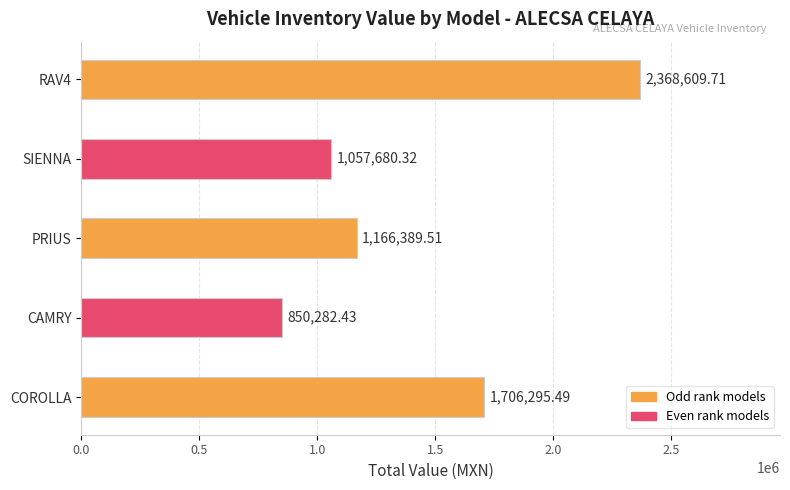

Which has a higher value, RAV4 or CAMRY?

RAV4